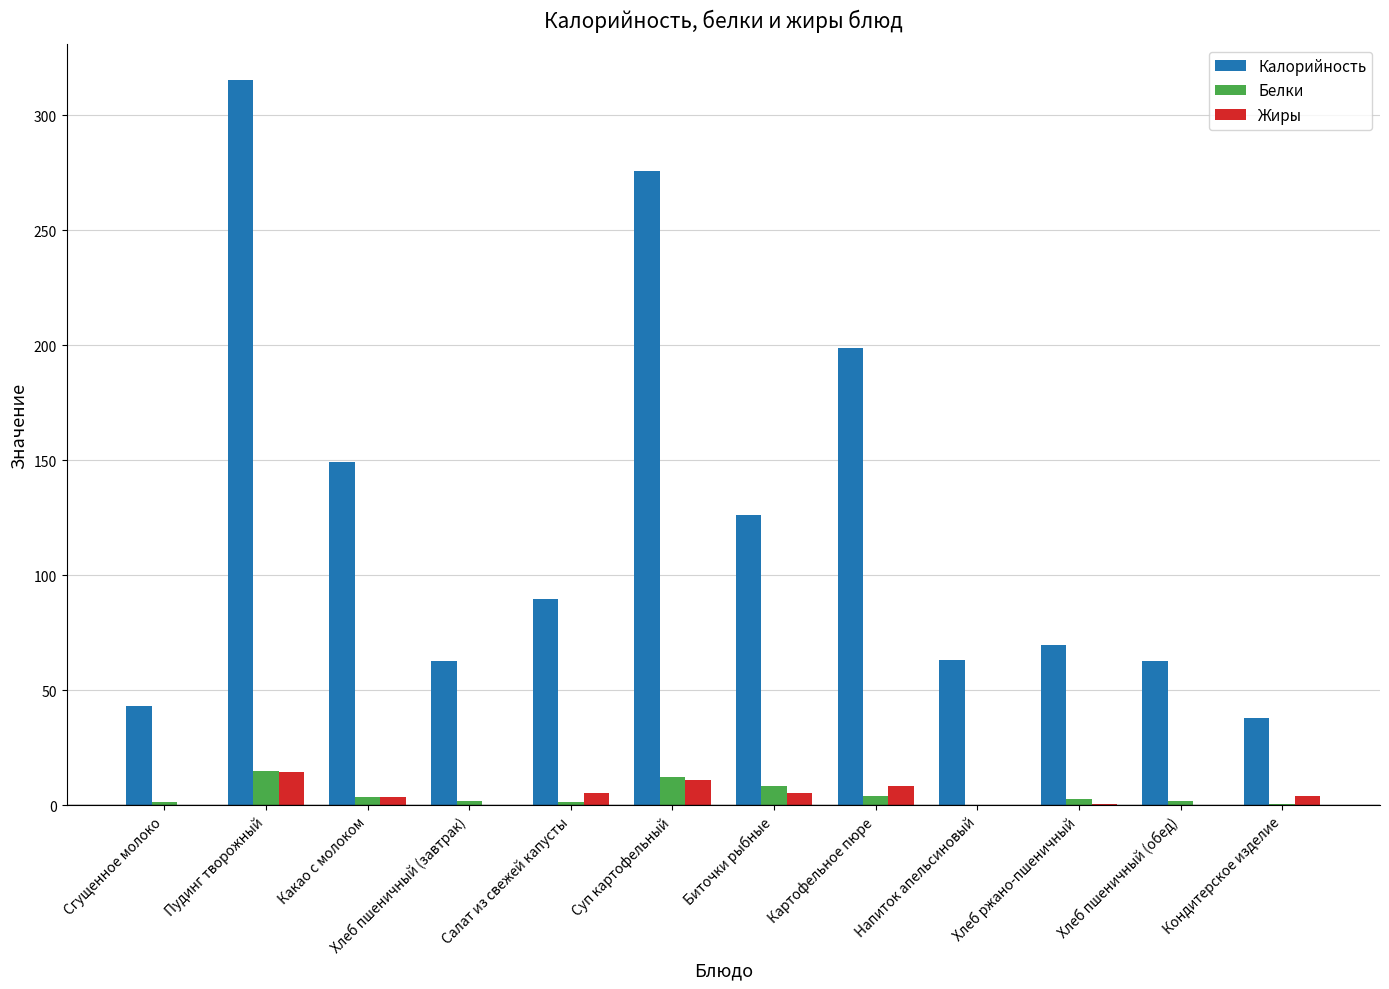

Is the value of Калорийность at Биточки рыбные greater than the value of Белки at Какао с молоком?

Yes